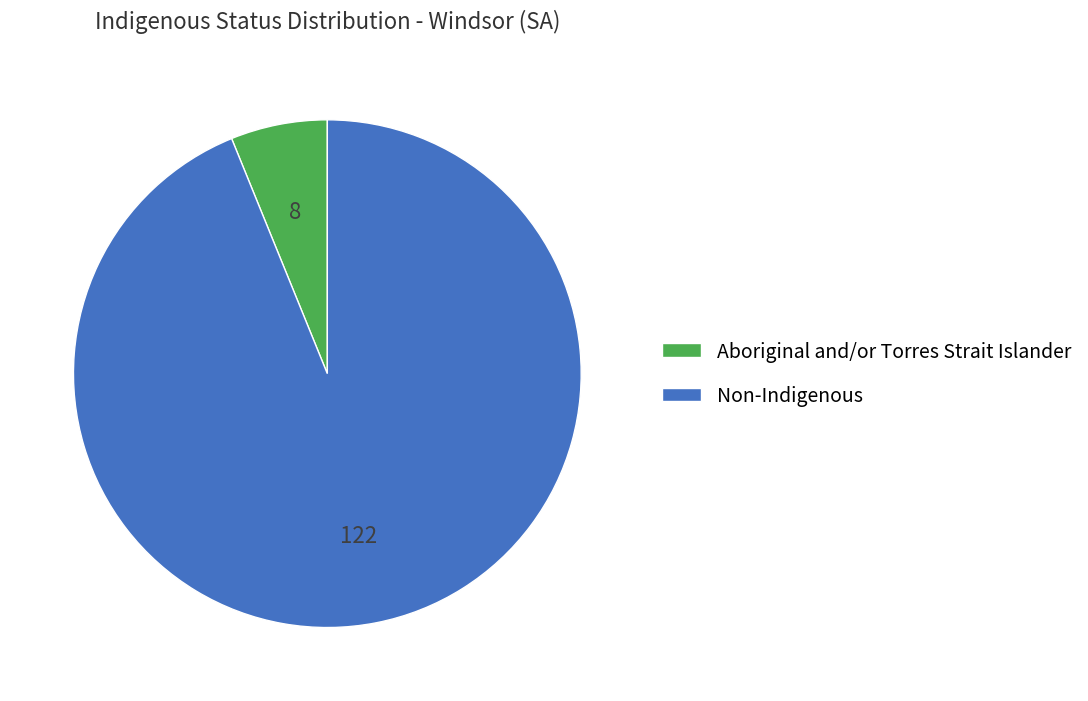

Which has a higher value, Aboriginal and/or Torres Strait Islander or Non-Indigenous?

Non-Indigenous